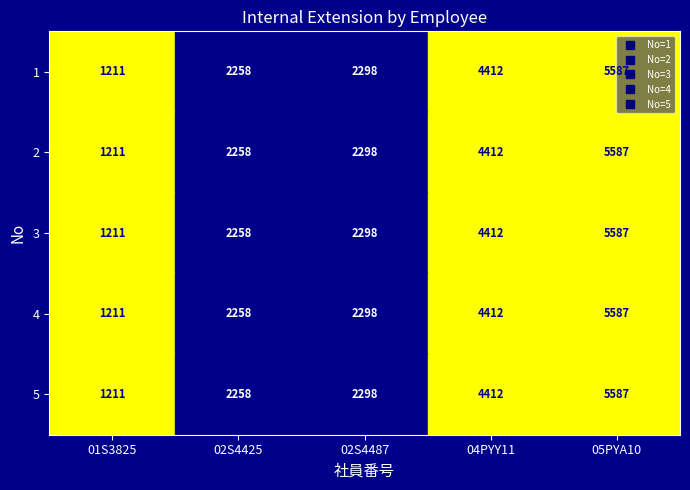

How many series are shown in this chart?

5